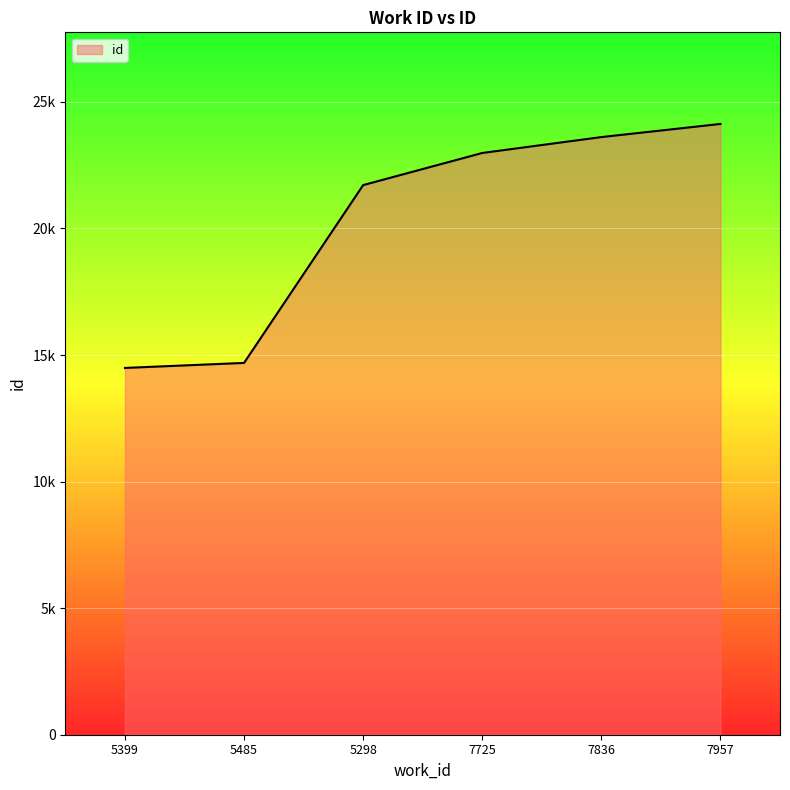

Reading right to left, what are all the values shown in this chart?

7957=24130	7836=23611	7725=22983	5298=21714	5485=14689	5399=14491